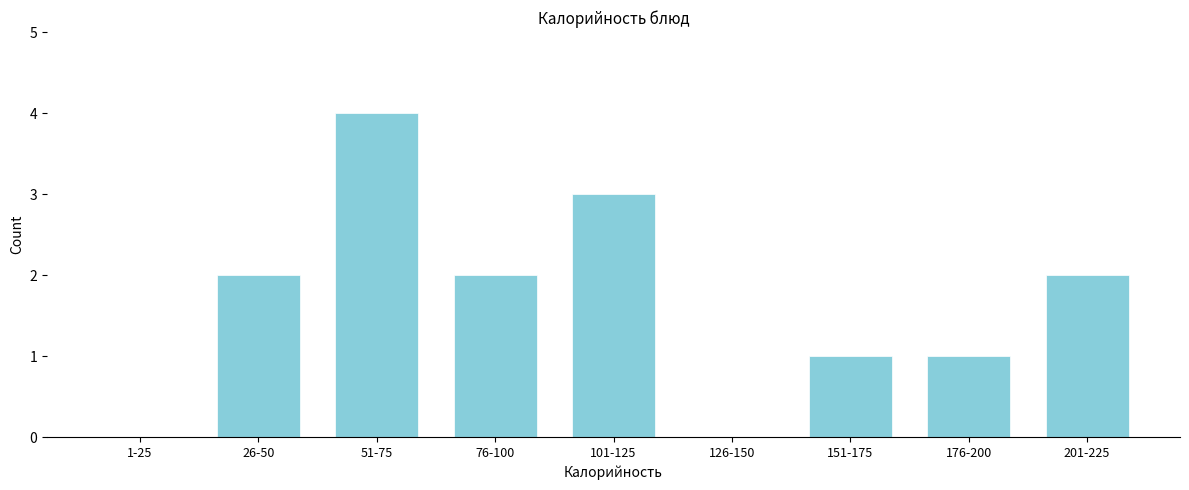

Reading left to right, transcribe all the data shown in this chart.

1-25=0	26-50=2	51-75=4	76-100=2	101-125=3	126-150=0	151-175=1	176-200=1	201-225=2